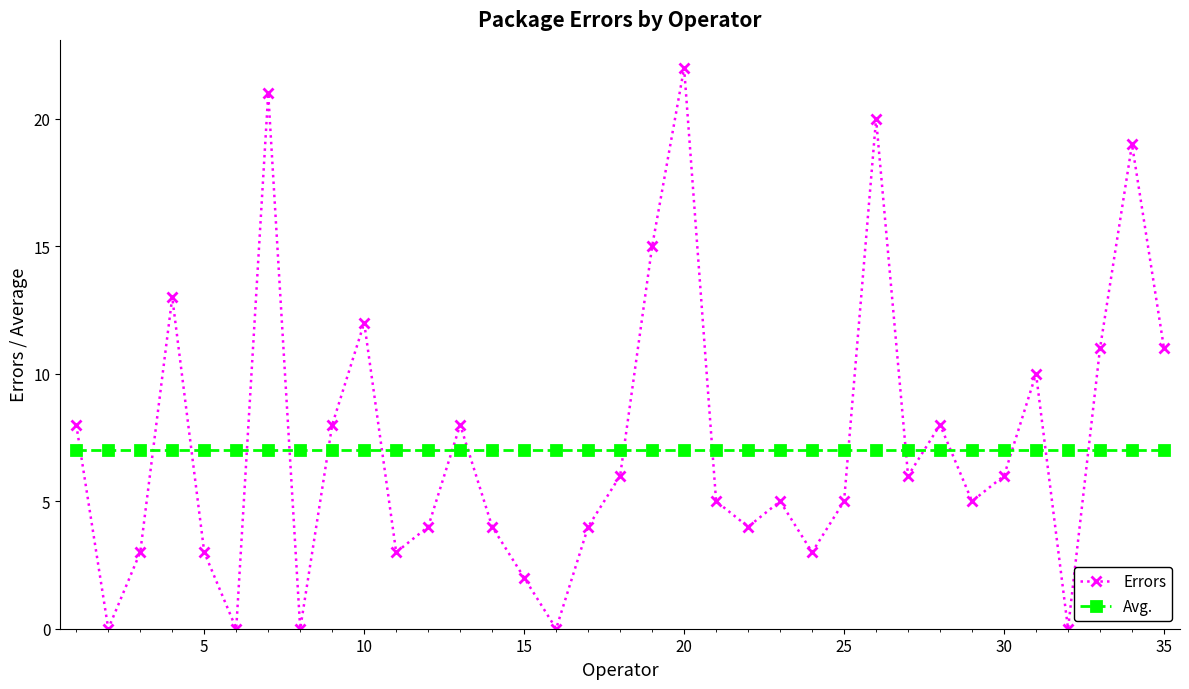

What is the value of the Errors point at the 30th from the left?

6